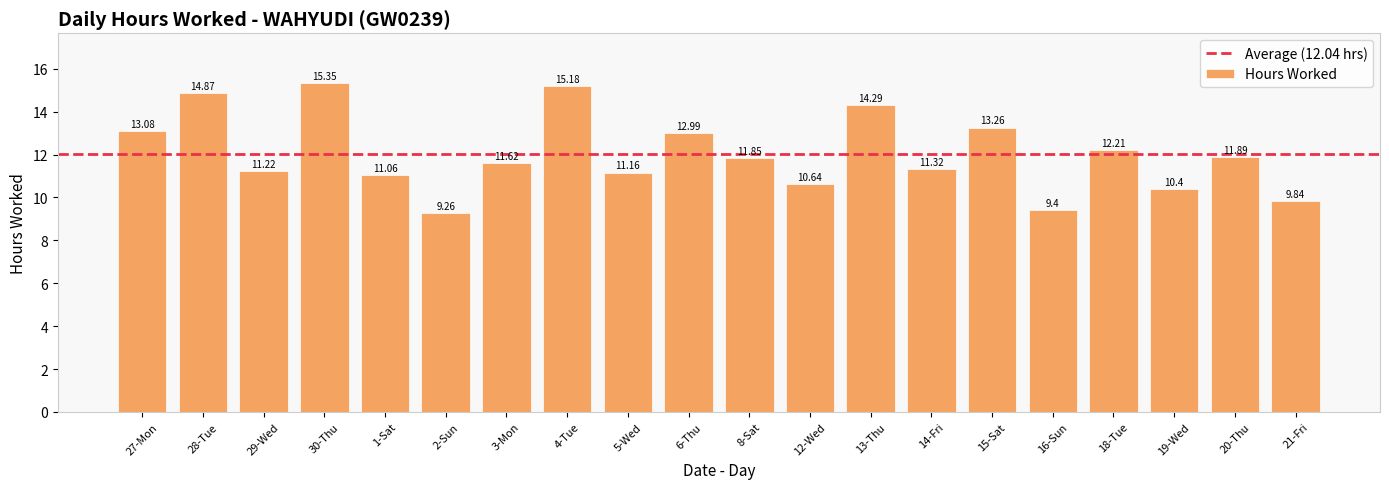

What is the difference between the maximum and minimum values?

6.1